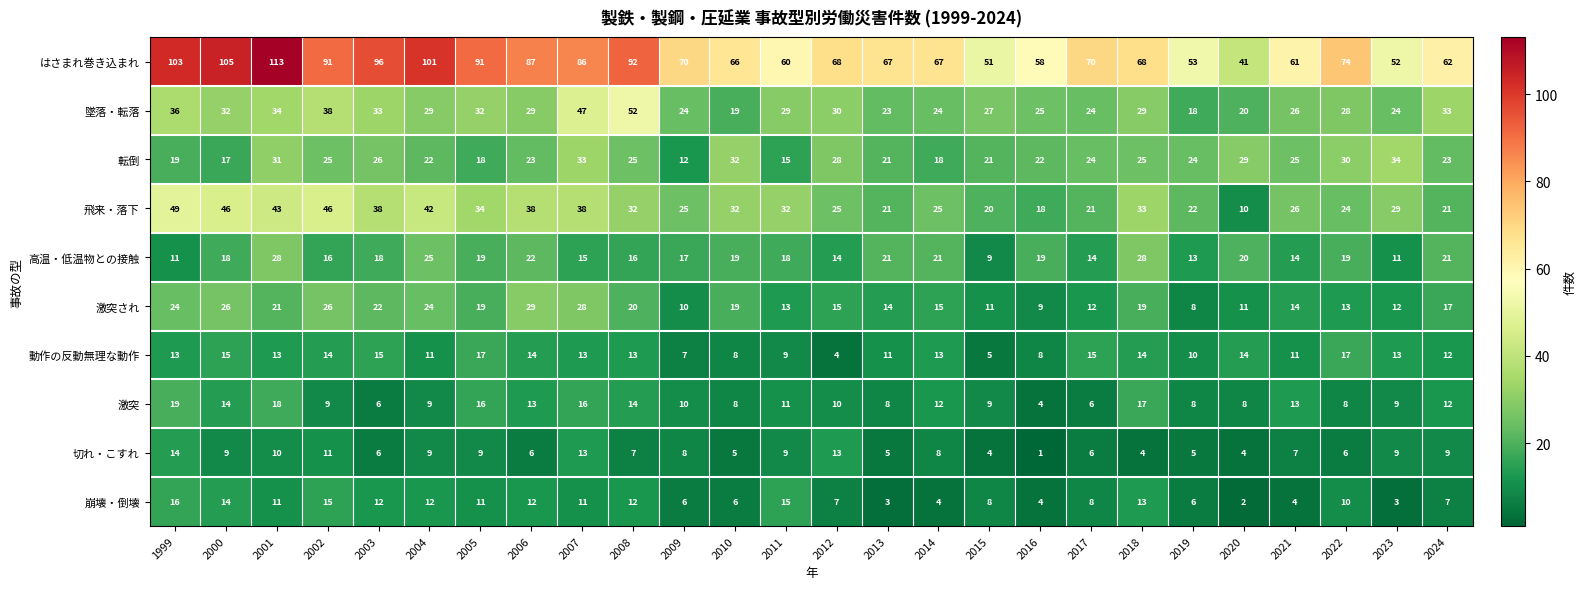

What is the difference between the highest and lowest values at 2002?

82